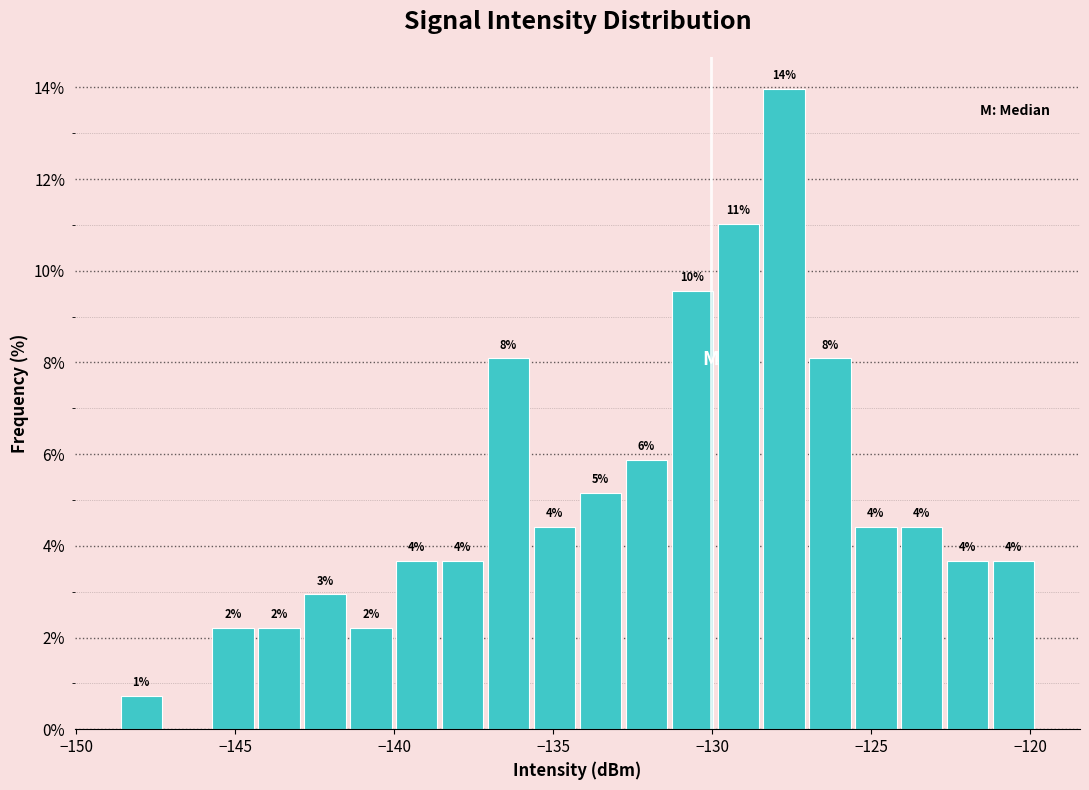

Around what value on the x-axis is the tallest bar? Give the approximate position of its centre, as read against the axis.

-127.5